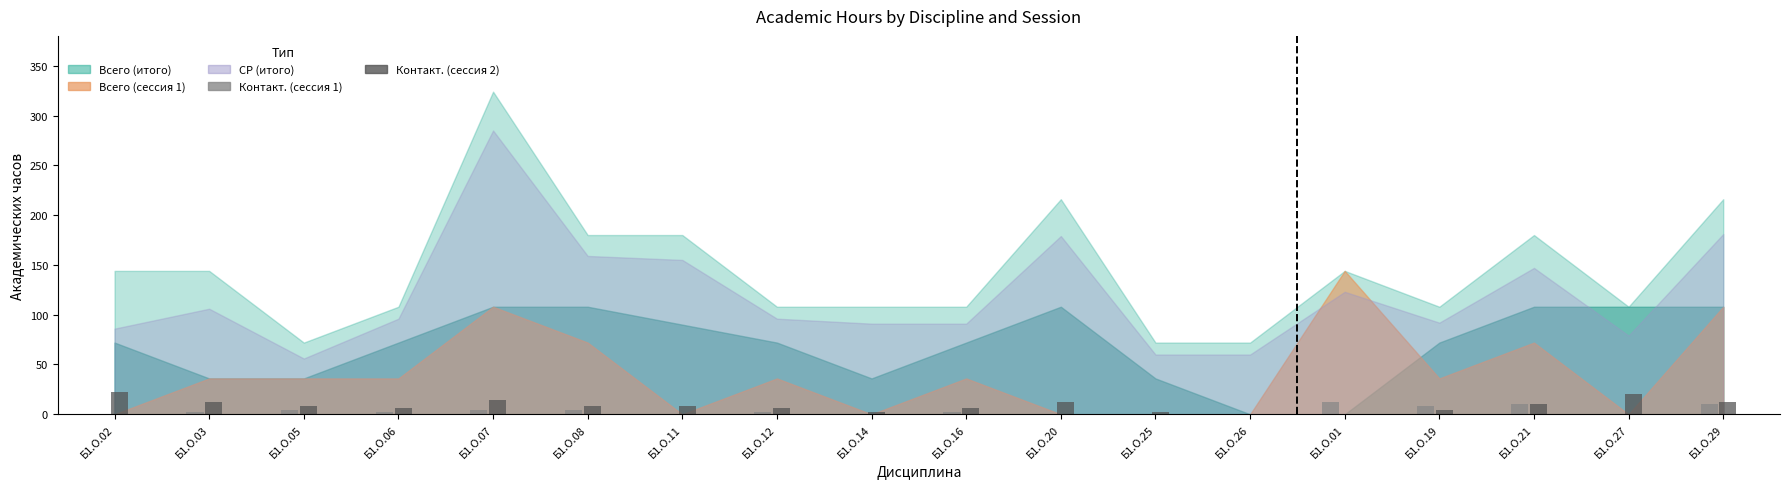

The Контакт. (сессия 2) series shows 8 at Б1.О.11. True or false?

True